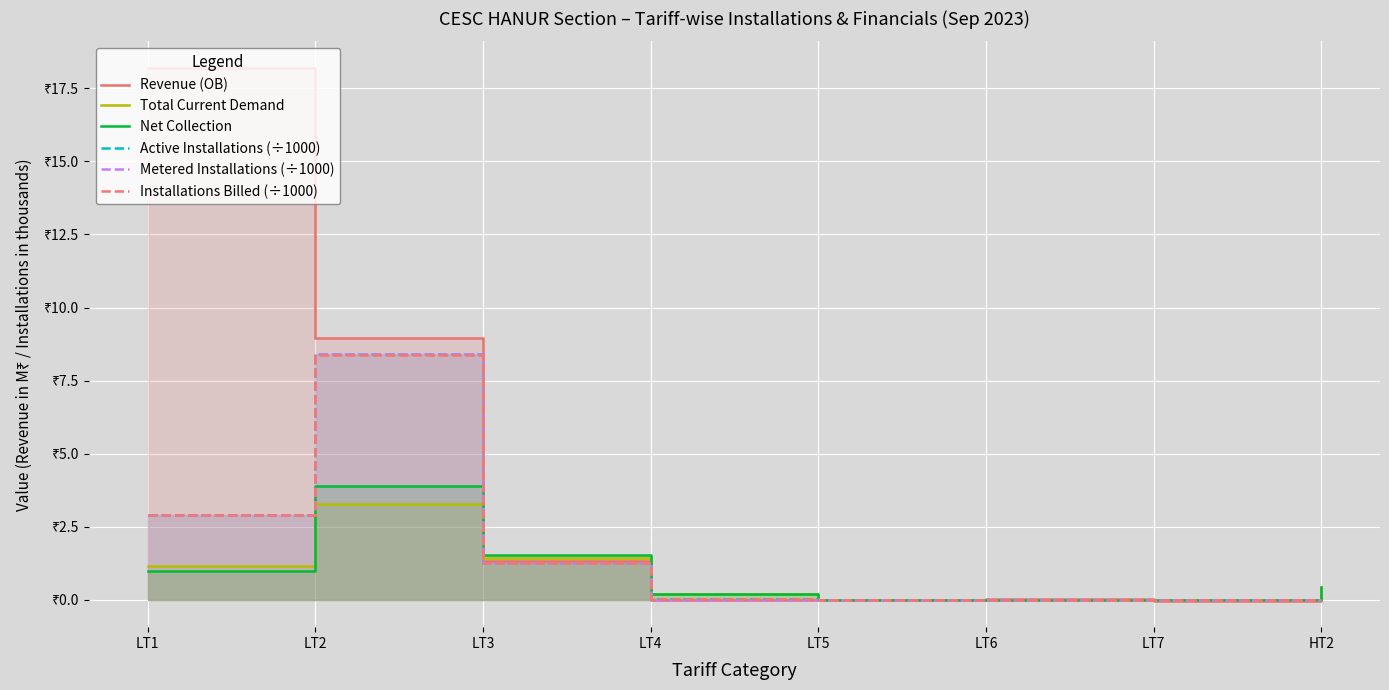

Which series has the largest range (max minus min)?

Revenue (OB)